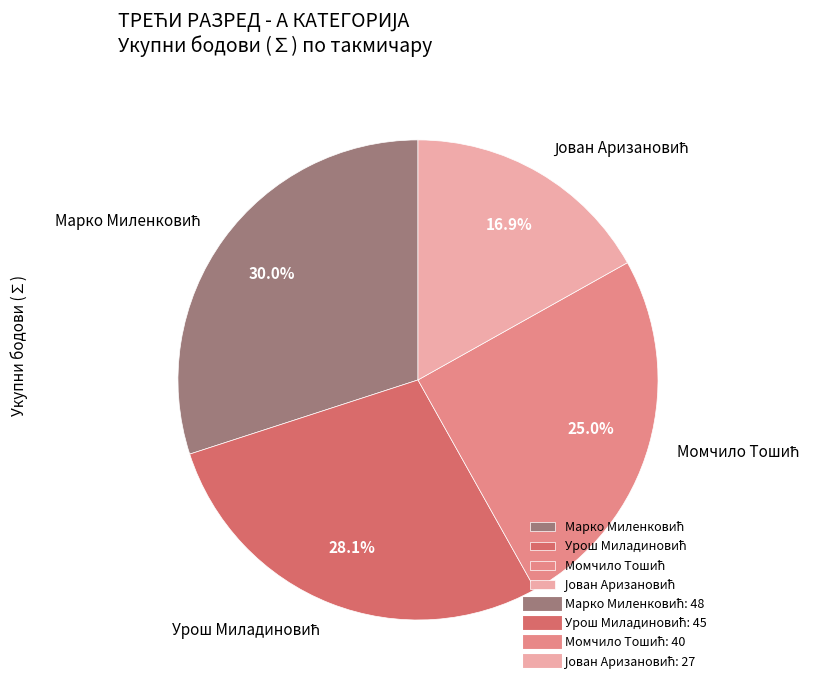

To the nearest percent, what is the difference between the largest and smallest slice percentages?

13%